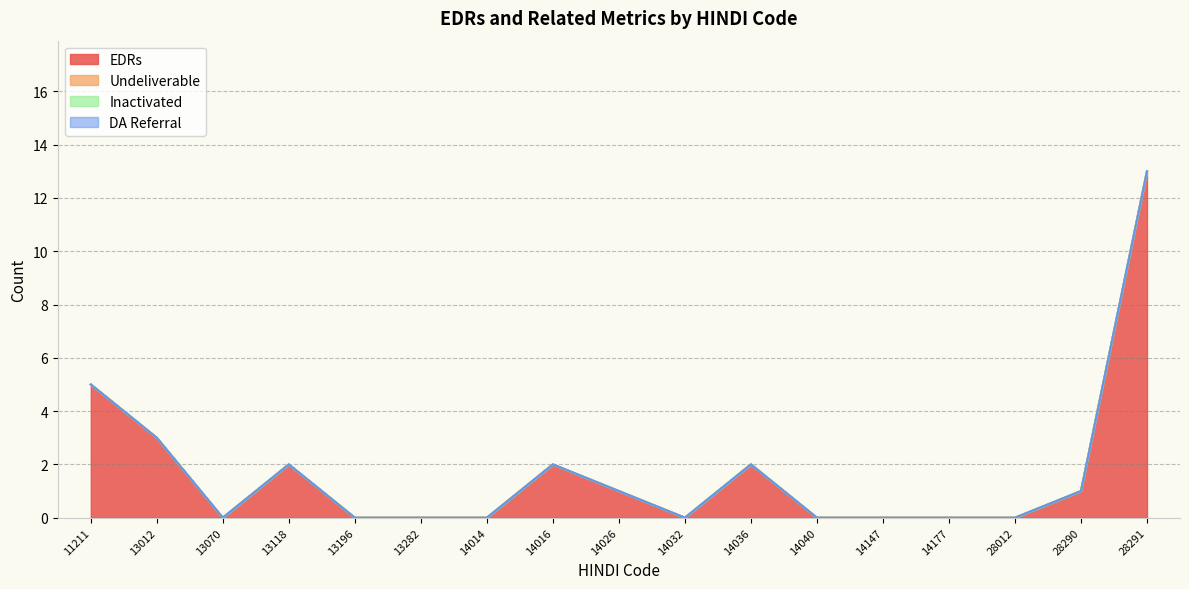

True or false: Inactivated and EDRs intersect in this chart.

False